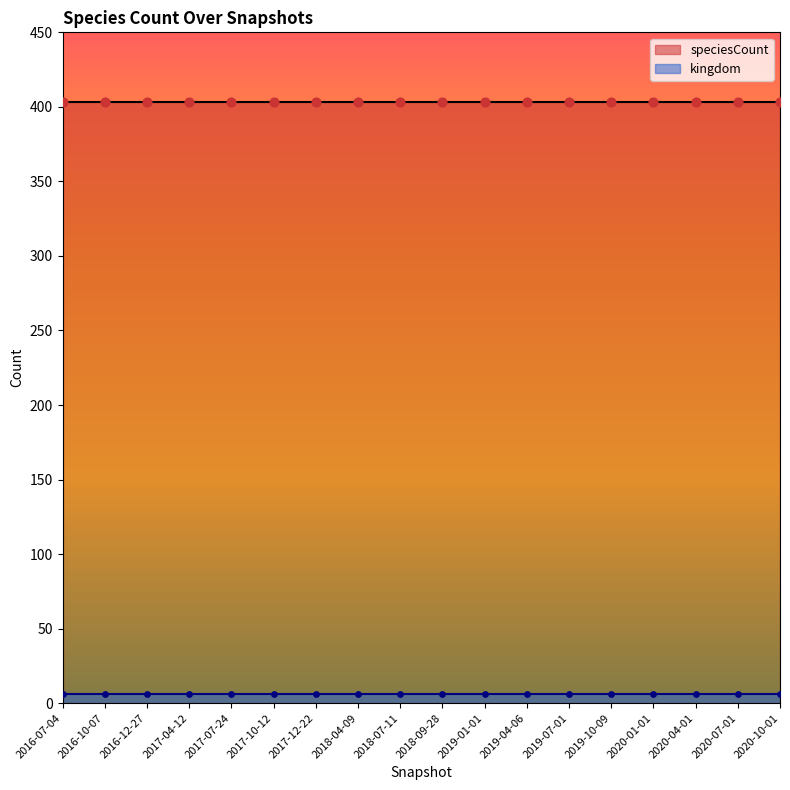

Is the value of kingdom at 2017-07-24 greater than the value of speciesCount at 2018-04-09?

No